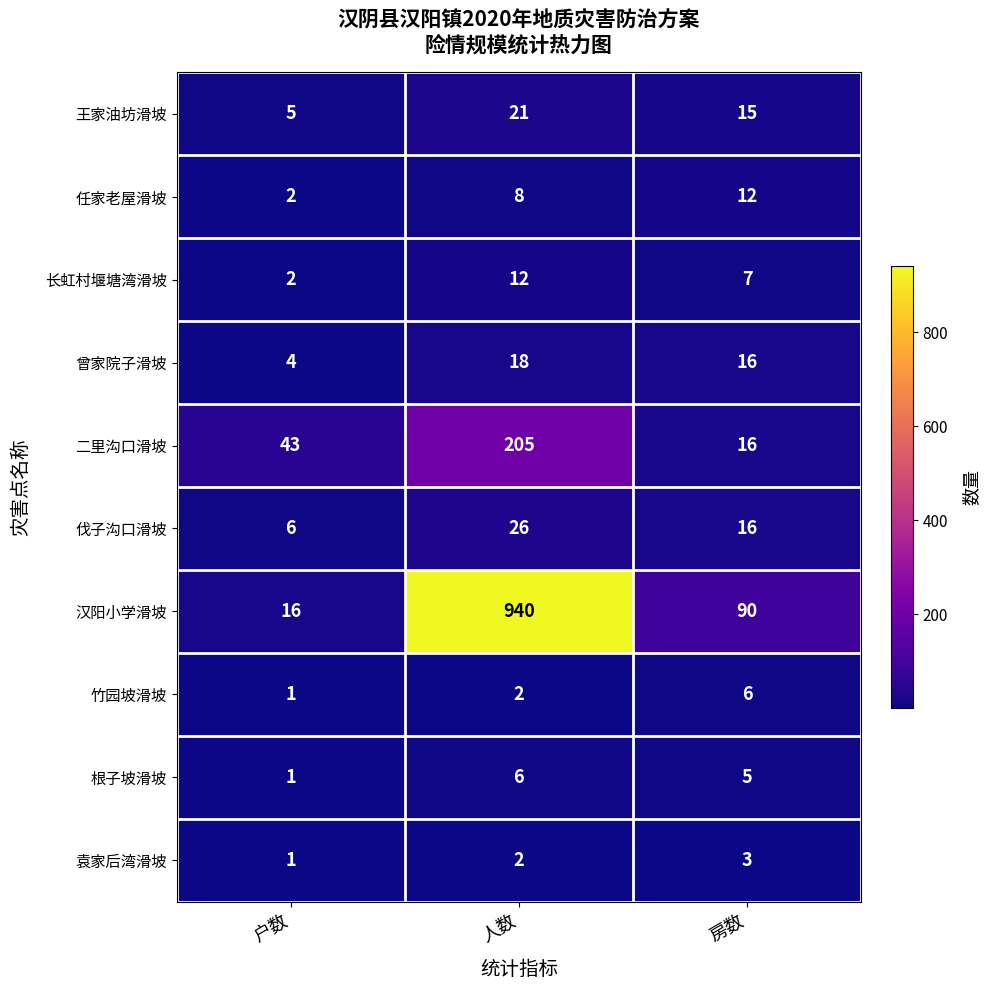

Which category has the highest value across all series?

人数